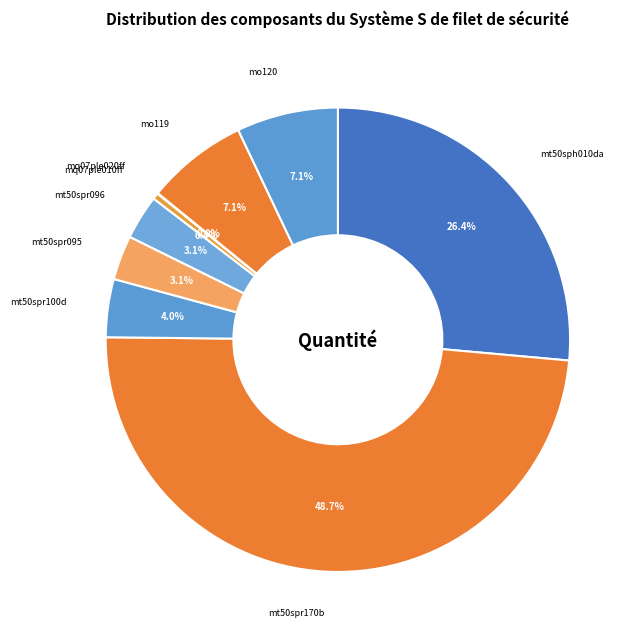

What percentage is NOT represented by mo120?

92.9%